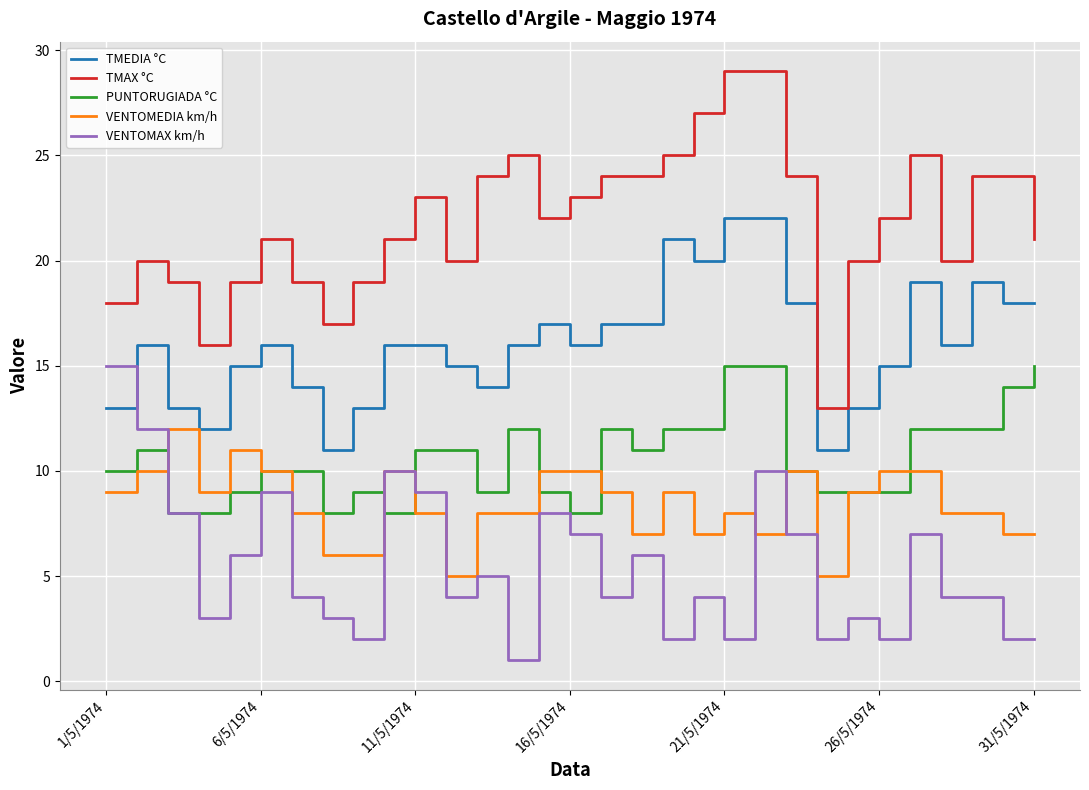

How many lines are shown in the chart?

5